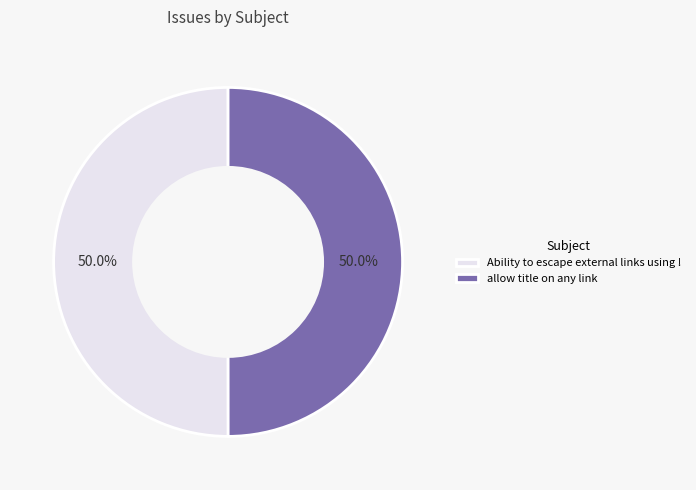

To the nearest percent, what portion does Ability to escape external links using ! represent?

50%